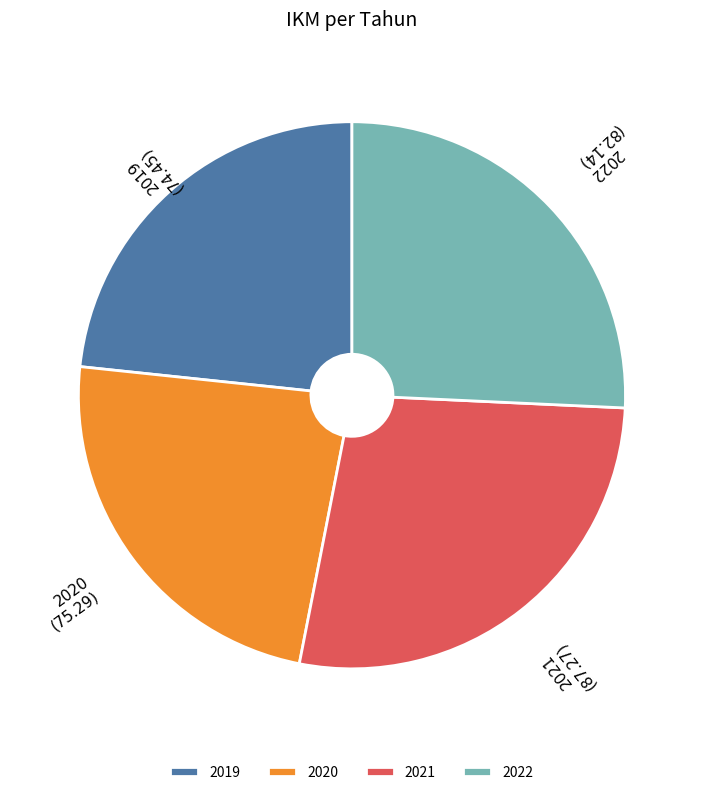

Combined, do 2019 and 2022 account for over 50%?

No